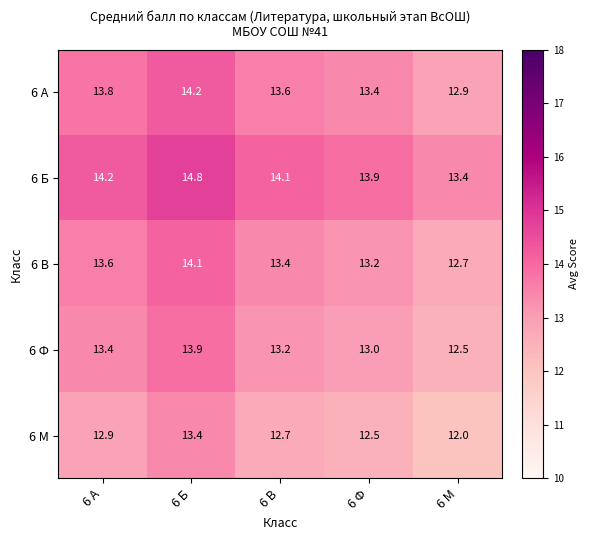

What is the difference between the second highest and second lowest values in the 6 В series?

0.4